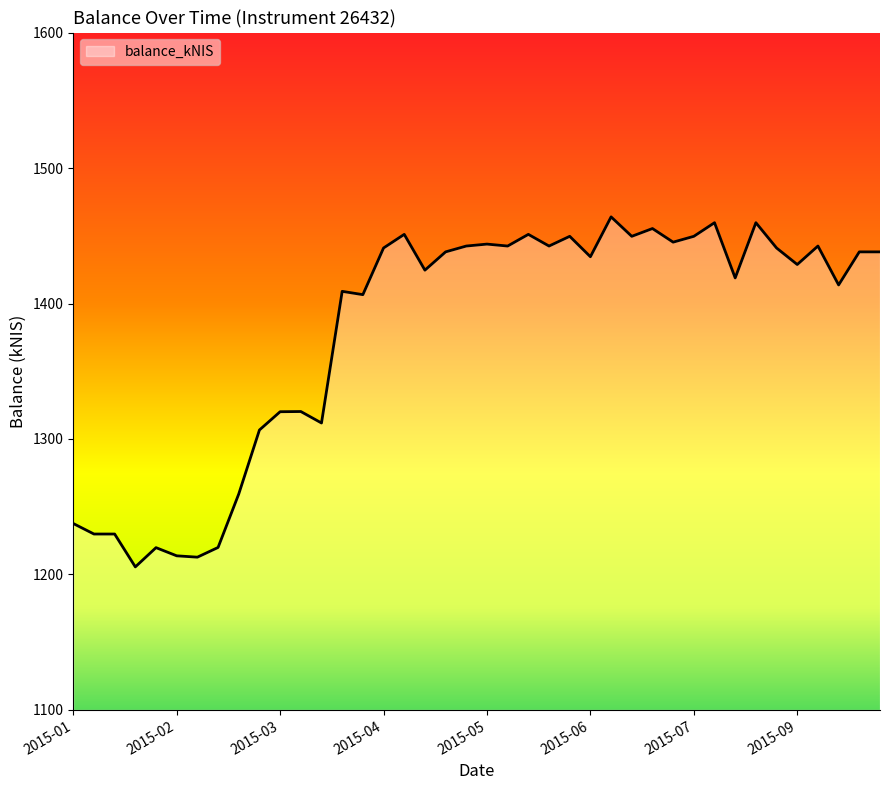

What is the minimum value shown in the chart?

1205.6